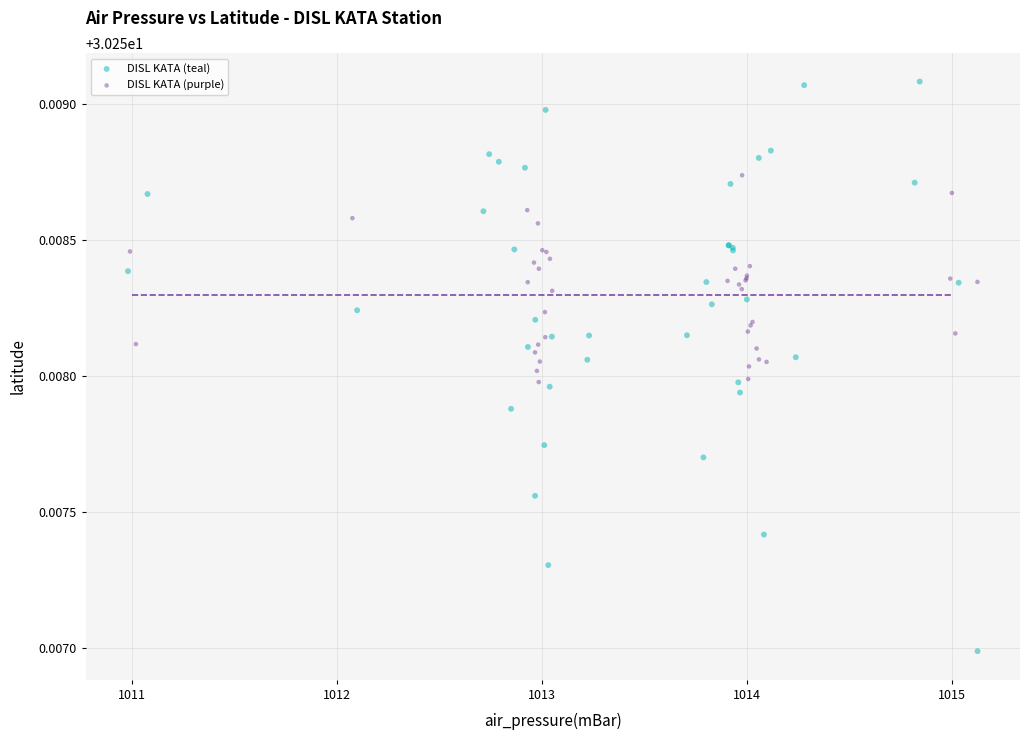

Which series has the largest Y range (max minus min)?

DISL KATA (teal)